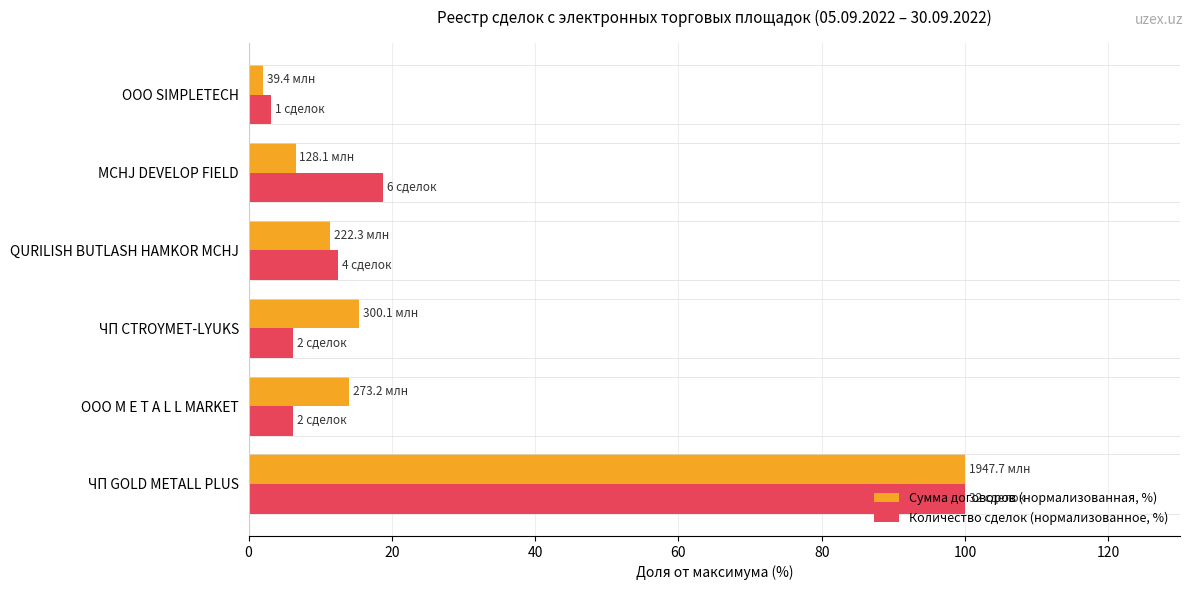

True or false: Количество сделок (нормализованное, %) has a value of 6.2 at ЧП CTROYMET-LYUKS.

True